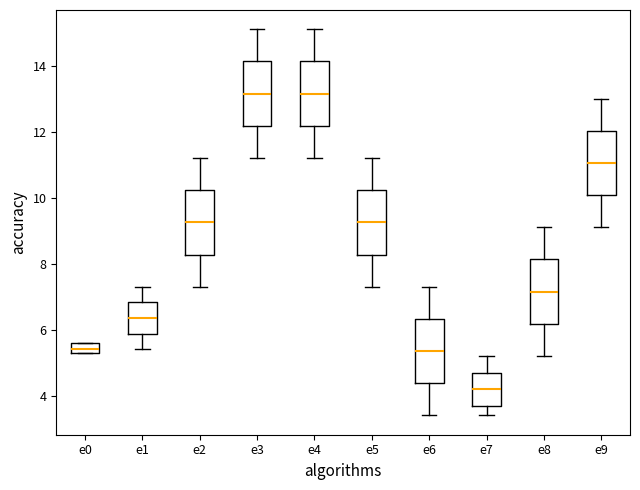

Where does the lower whisker of the box for e9 end on the y-axis? The values are not printed on the chart, so give them approximately, as read against the axis.

9.2